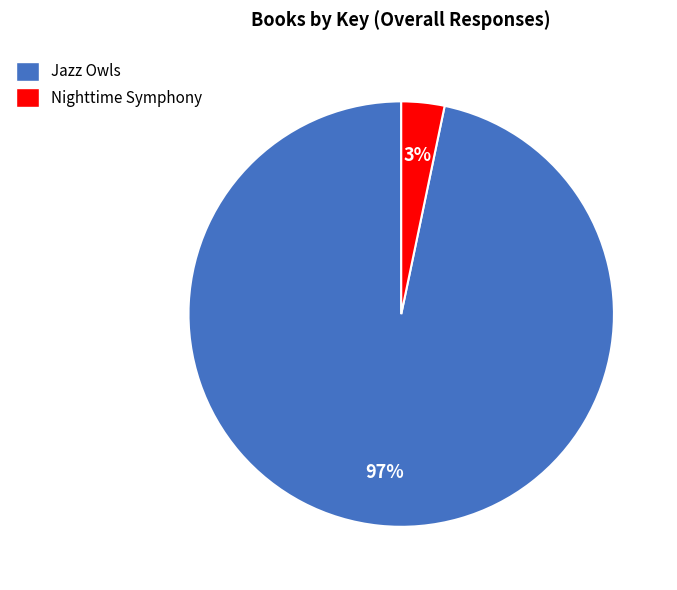

Which has a higher value, Jazz Owls or Nighttime Symphony?

Jazz Owls